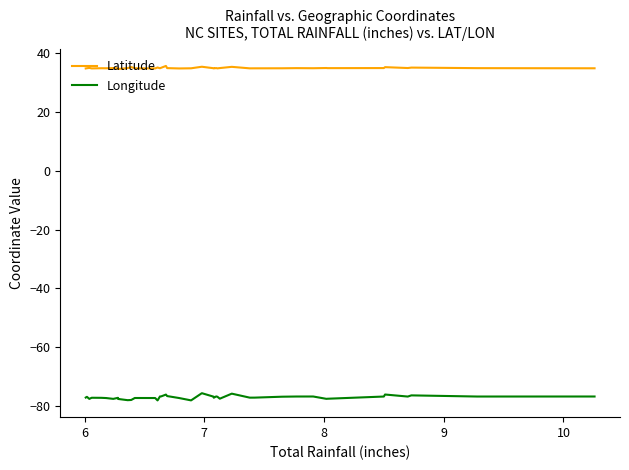

Rank the series by their average value, from highest to lowest.

Latitude, Longitude